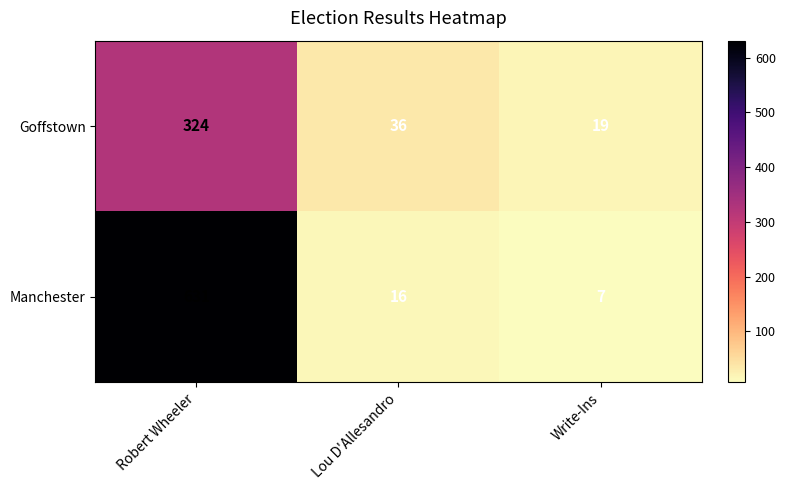

Reading right to left, extract all data points from this chart.

Goffstown: Write-Ins=19	Lou D'Allesandro=36	Robert Wheeler=324
Manchester: Write-Ins=7	Lou D'Allesandro=16	Robert Wheeler=631